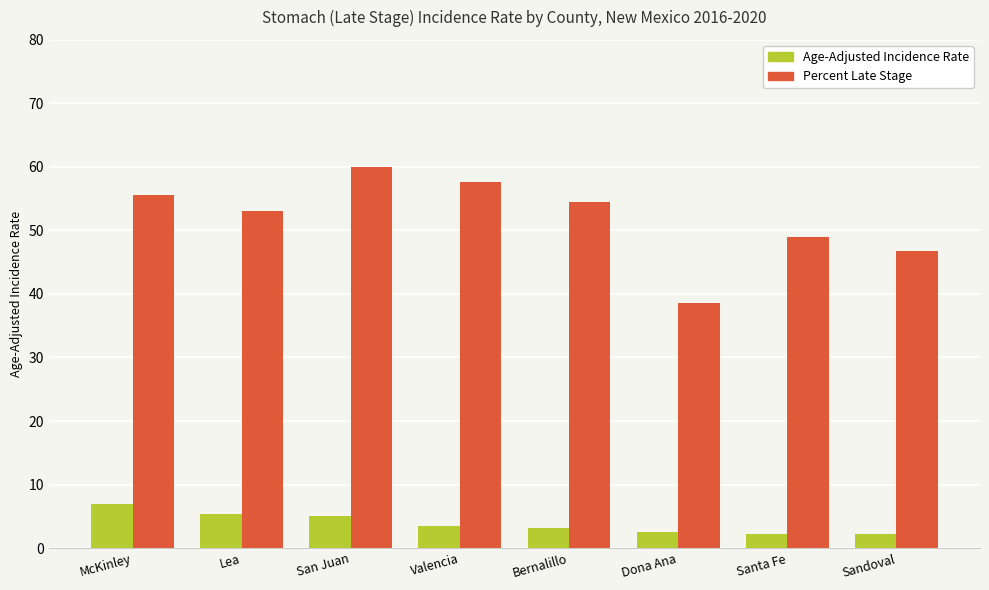

Is it true that Percent Late Stage equals 57.6 at Valencia?

True